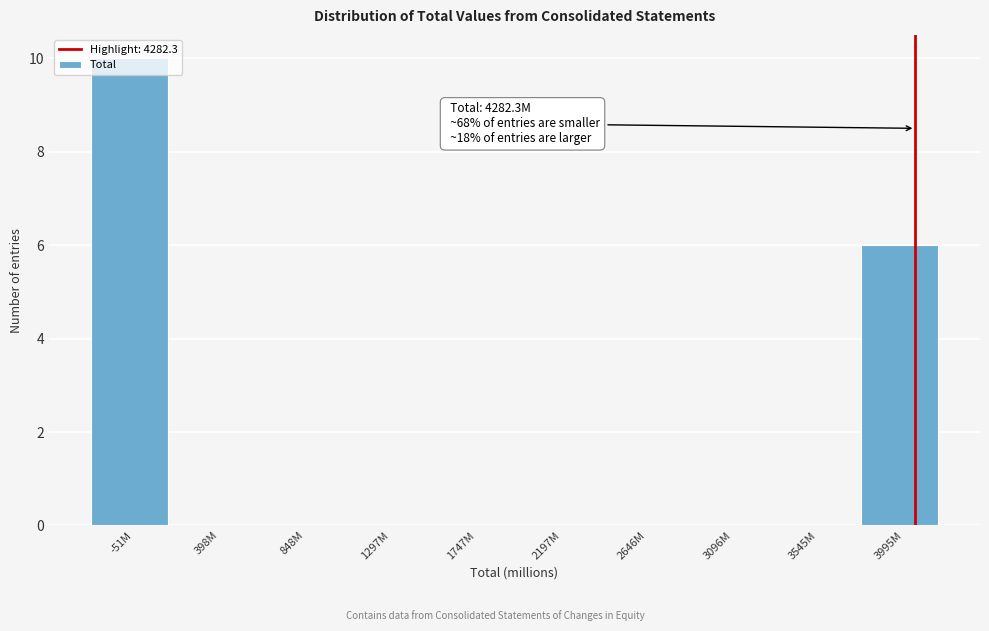

The value at 2646M is 6. True or false?

False